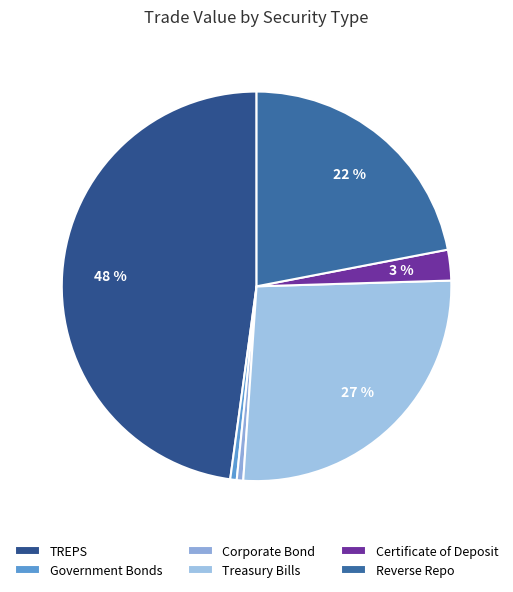

Between Corporate Bond and Certificate of Deposit, which is larger?

Certificate of Deposit